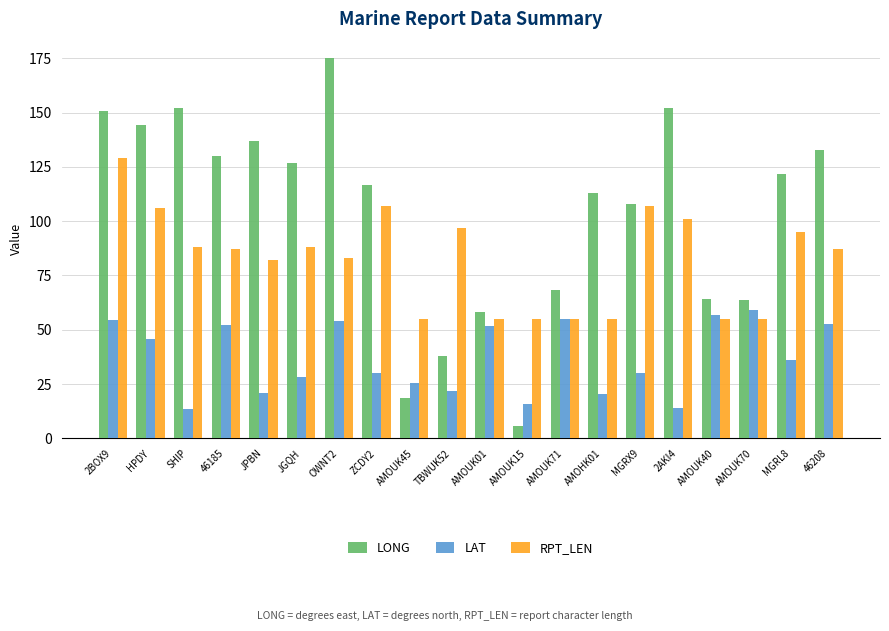

What is the sum of the LAT values at 46208 and AMOHK01?

72.8